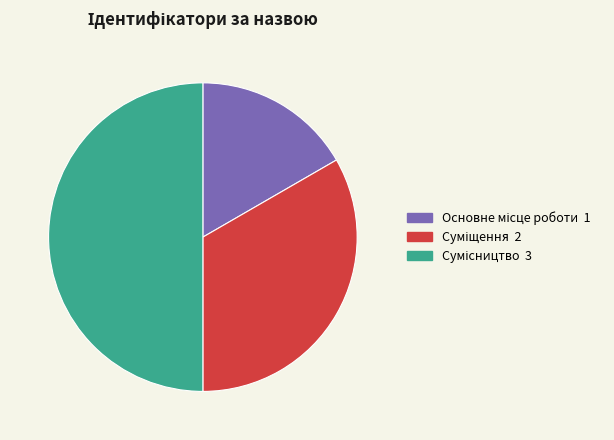

Approximately how many times larger is the value at Сумісництво compared to Суміщення?

1.5